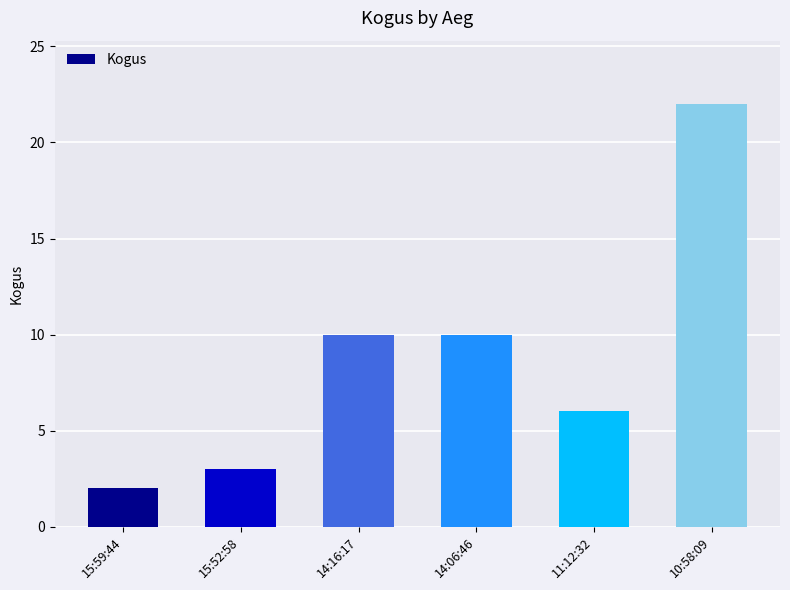

What is the difference between the maximum and minimum values?

20